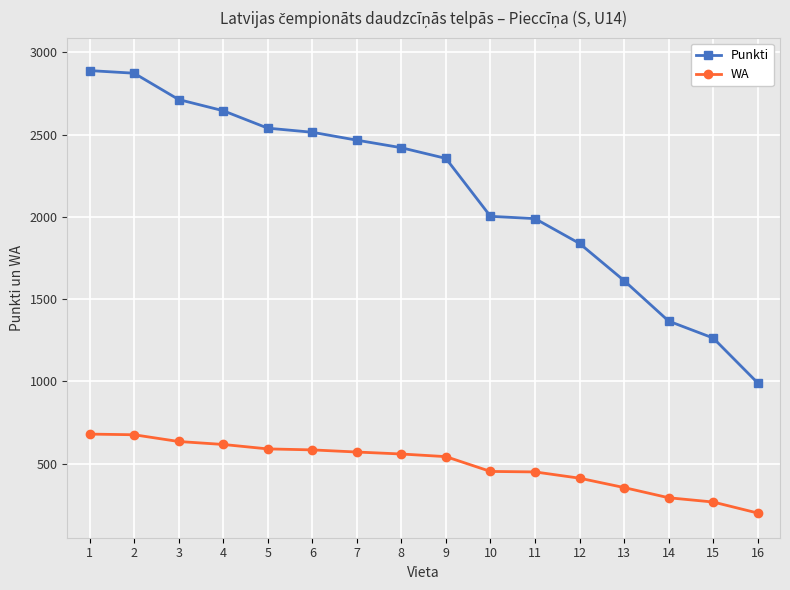

What is the smallest value displayed?

200